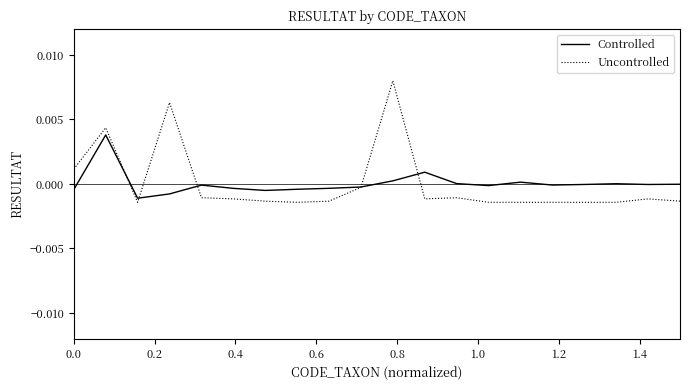

List the series in order of their peak value, lowest first.

Controlled, Uncontrolled